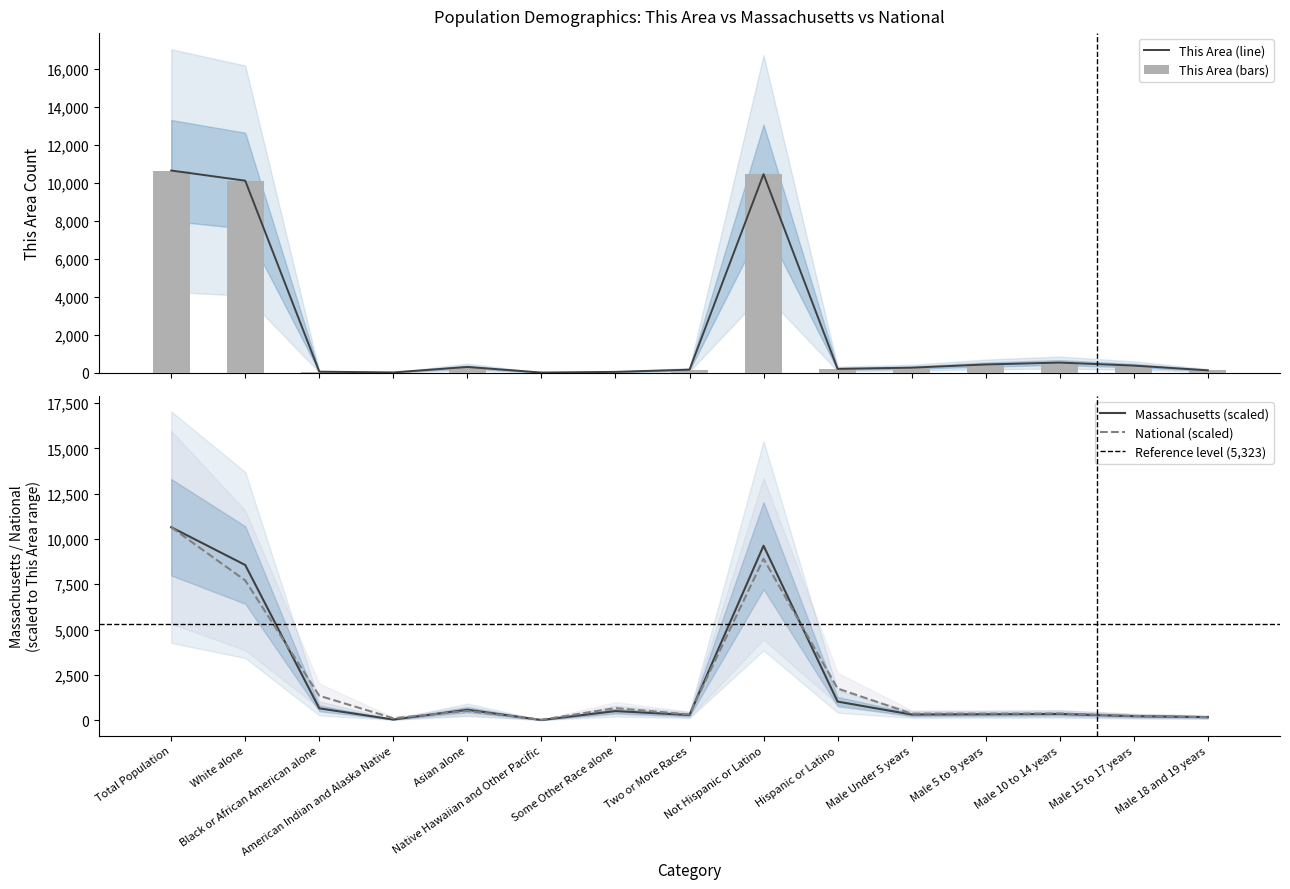

At how many categories does at least one series exceed 2601?

3